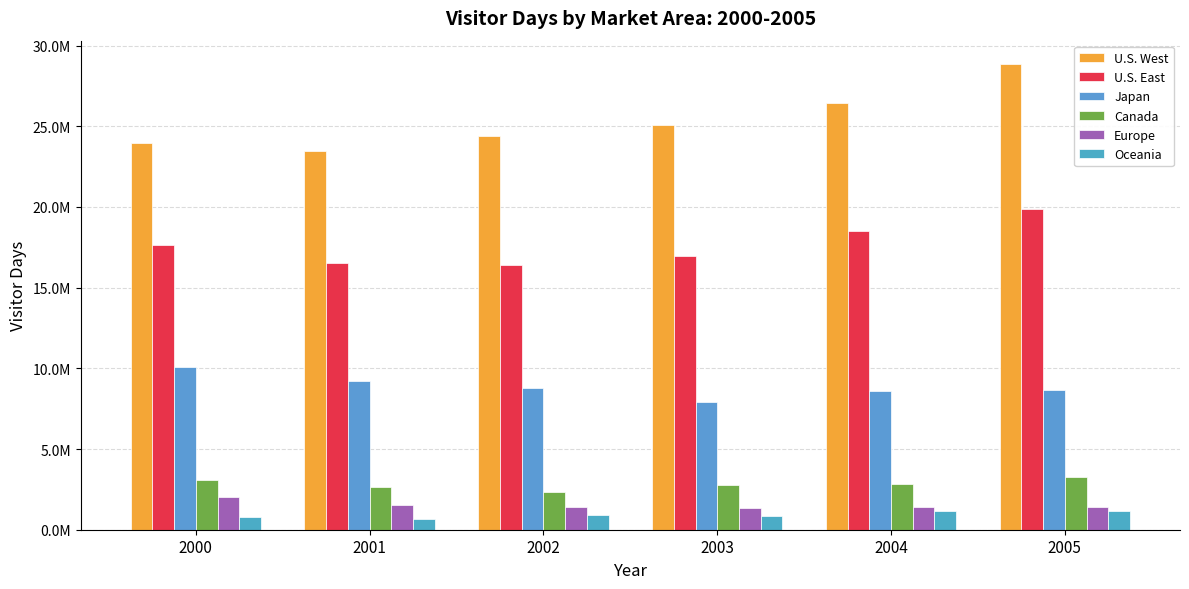

Does the chart contain stacked bars?

No